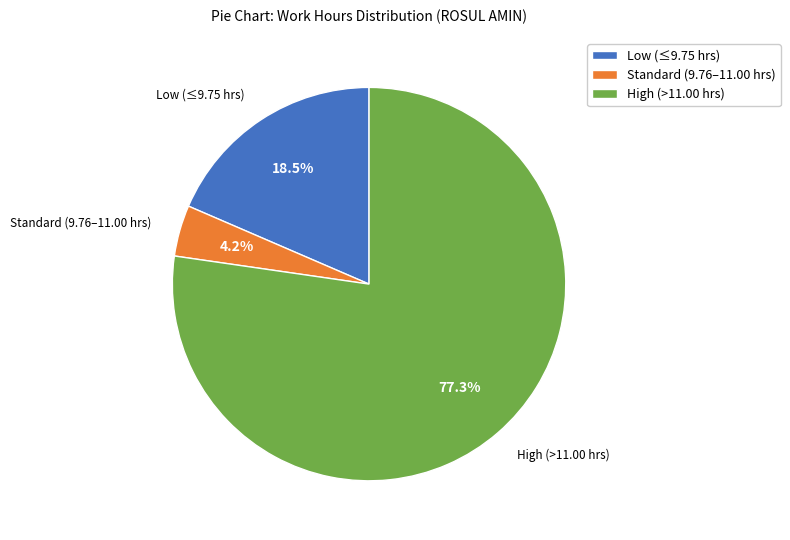

How many slices are in this pie chart?

3